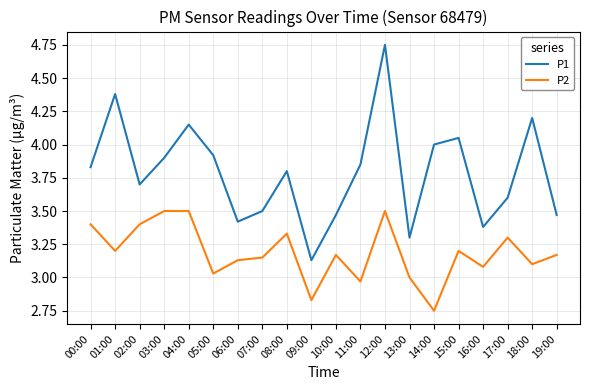

Which series has the widest spread of values?

P1